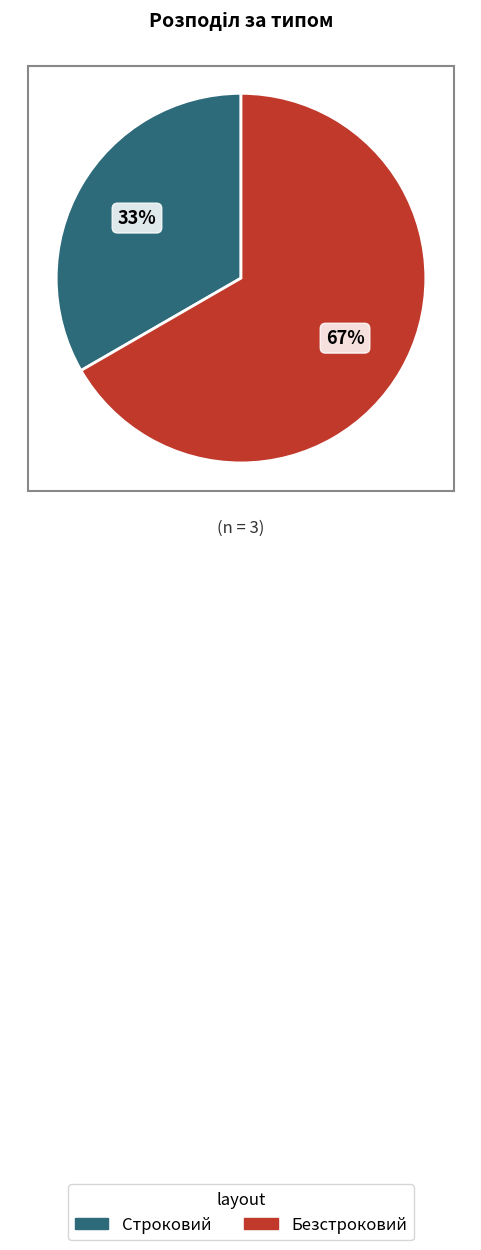

To the nearest percent, what portion does Строковий represent?

33%